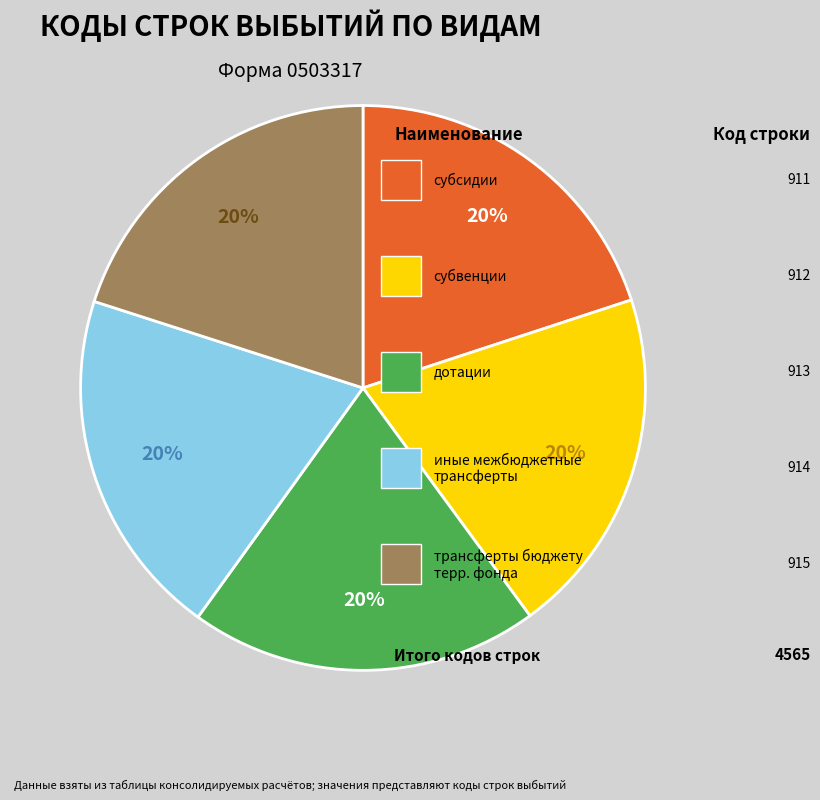

Does any single category account for the majority?

No